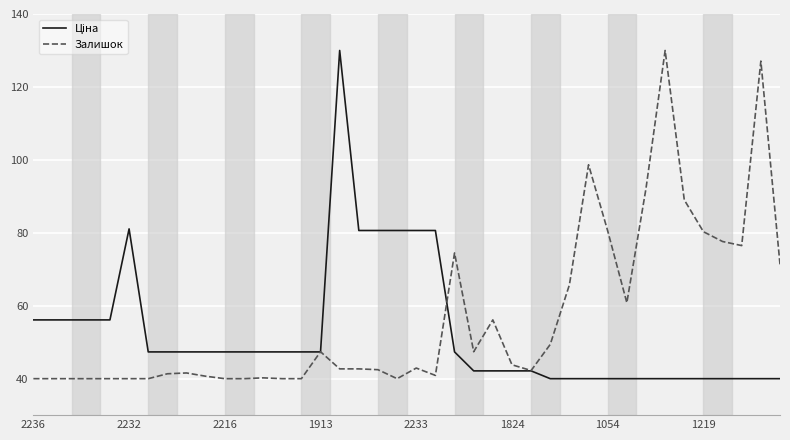

What is the maximum value for Залишок?

130.0